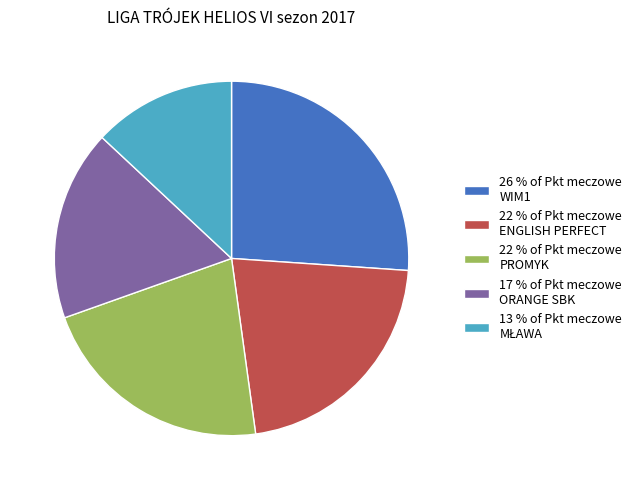

True or false: 22 % of Pkt meczowe PROMYK accounts for 22% of the total.

True